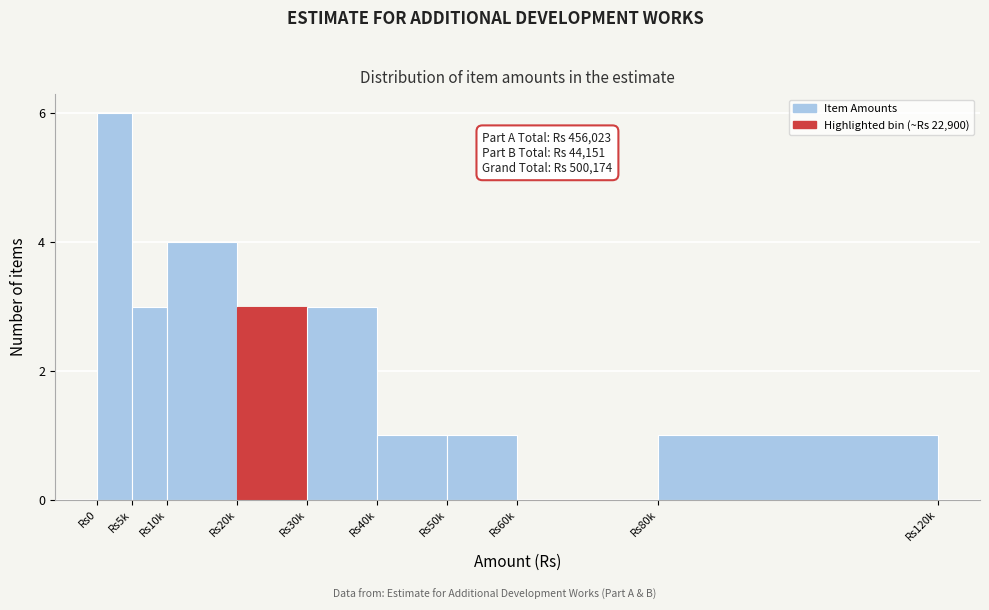

Reading left to right, transcribe all the data shown in this chart.

Rs0=6	Rs5k=3	Rs10k=4	Rs20k=3	Rs30k=3	Rs40k=1	Rs50k=1	Rs60k=0	Rs80k=1